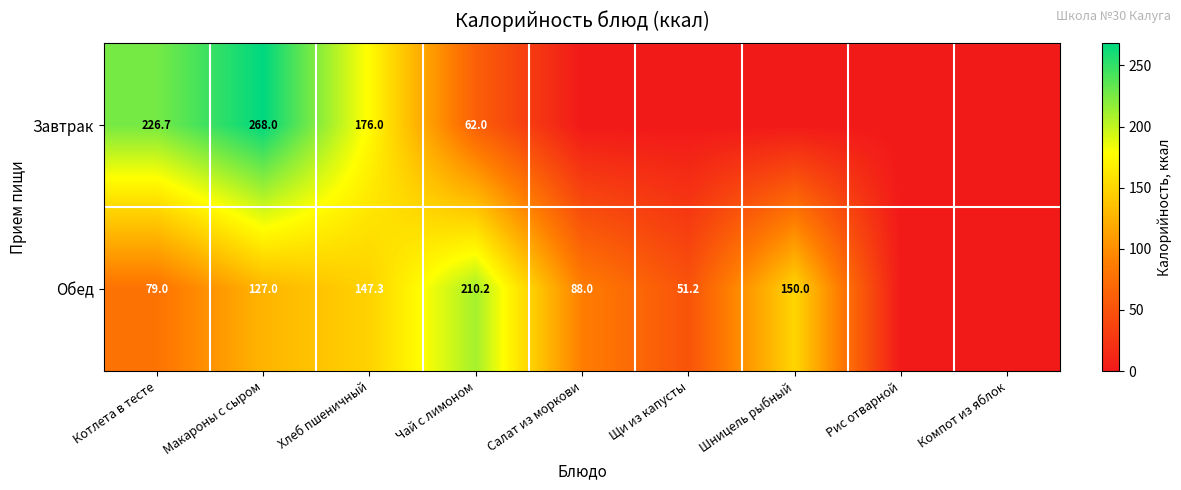

The Обед series shows 127.0 at Макароны с сыром. True or false?

True